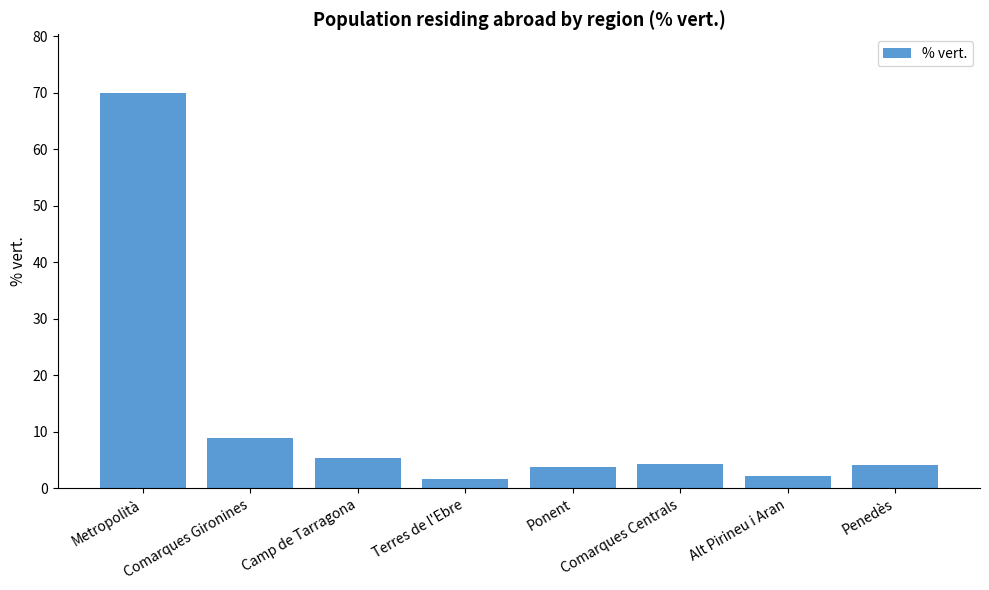

What is the sum of all values?

100.0